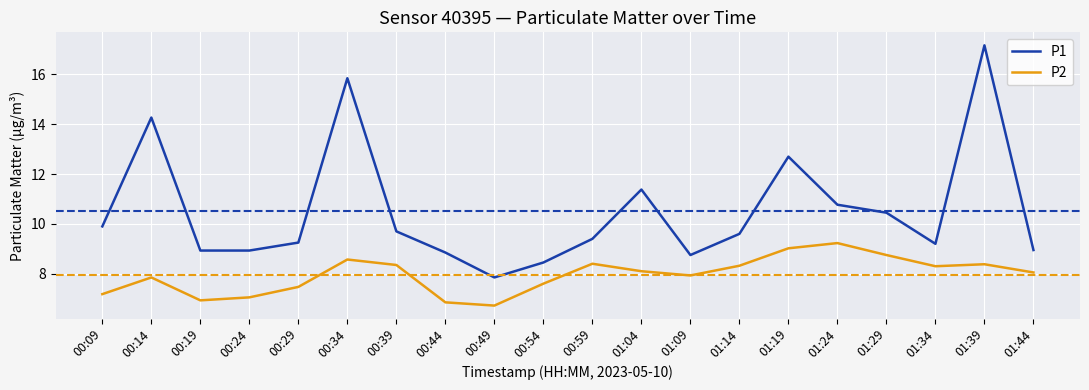

Between 00:34 and 01:19, which series saw the biggest shift?

P1